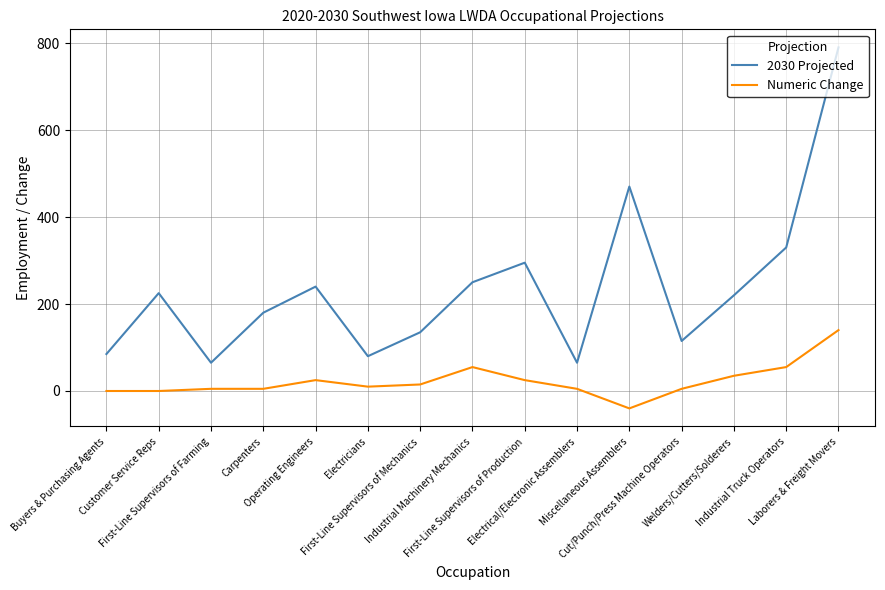

What is the sum of all 2030 Projected values?

3545